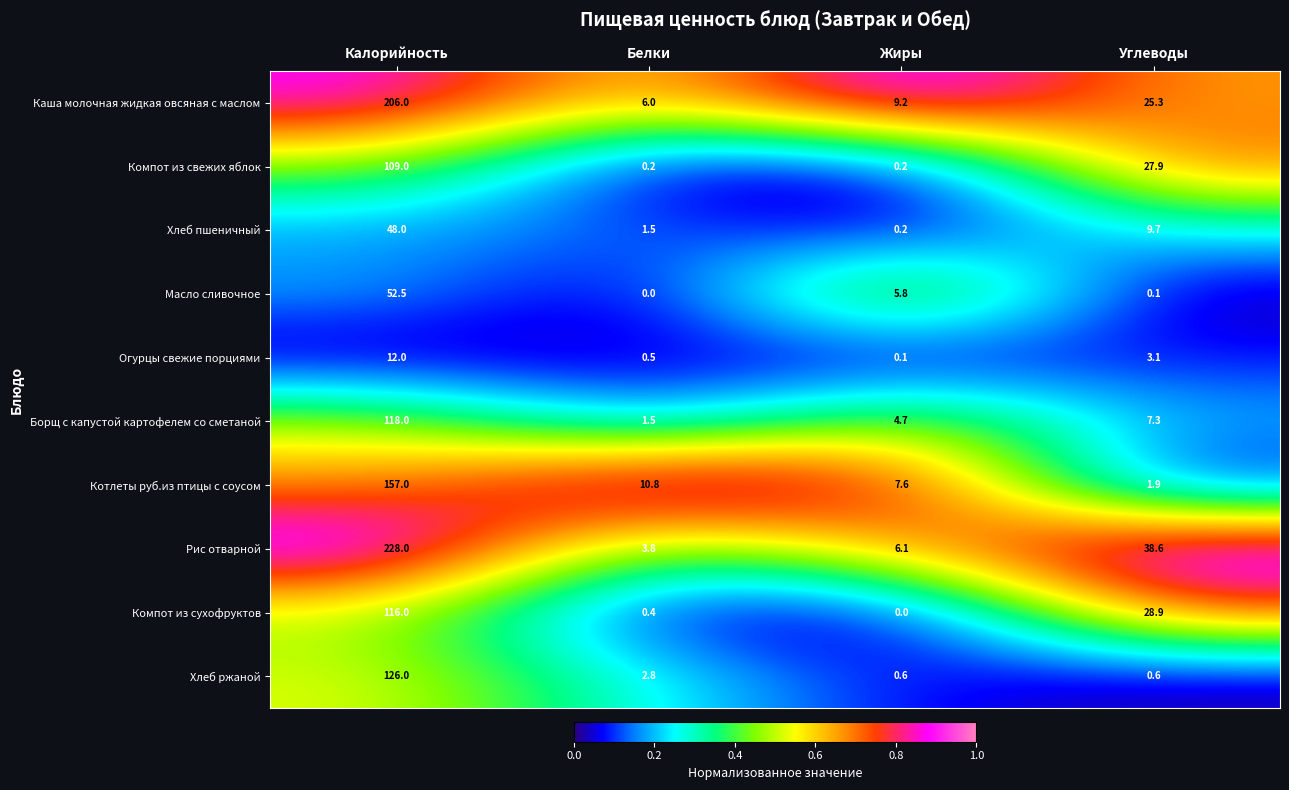

What is the greatest value displayed?

228.0